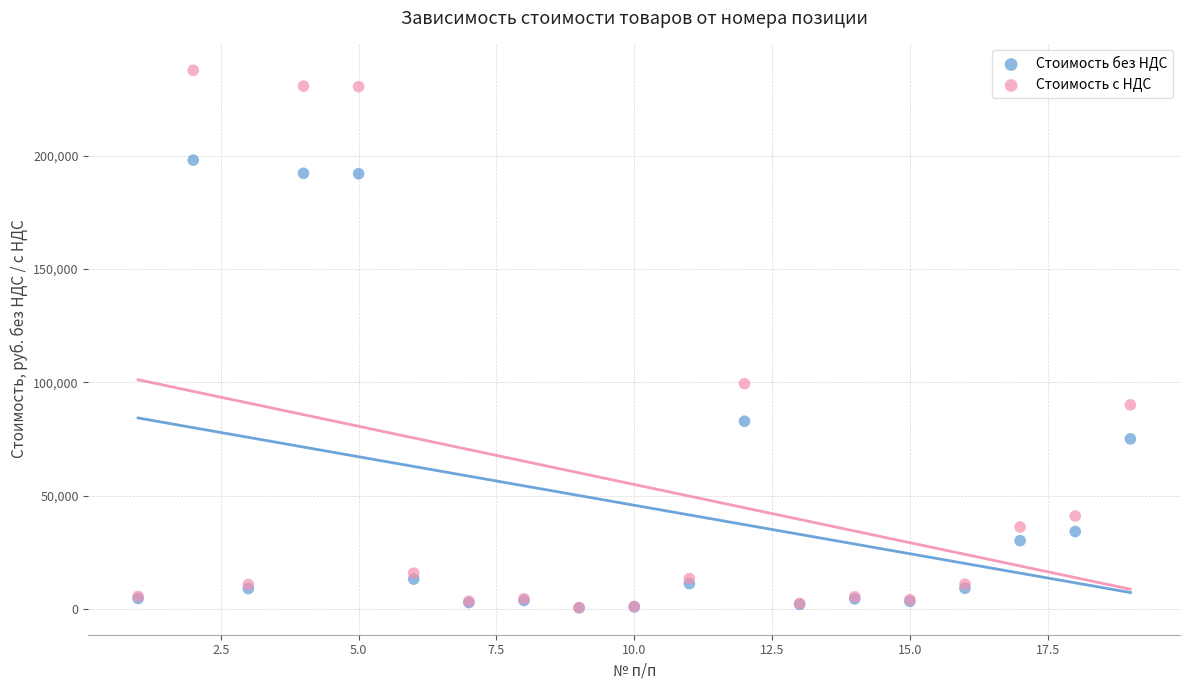

What are all the series names shown in the legend?

Стоимость без НДС, Стоимость с НДС